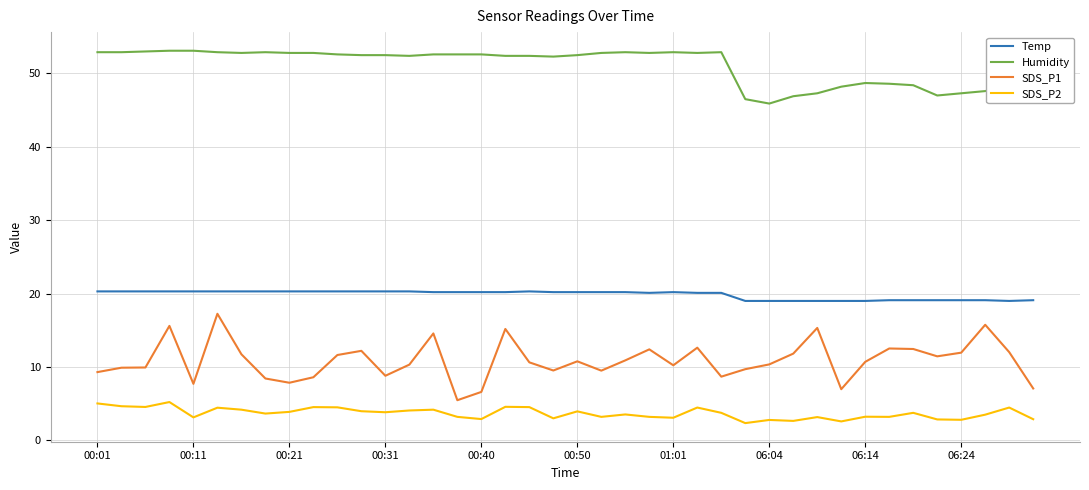

What is the difference between the maximum and minimum values in the Temp series?

1.3